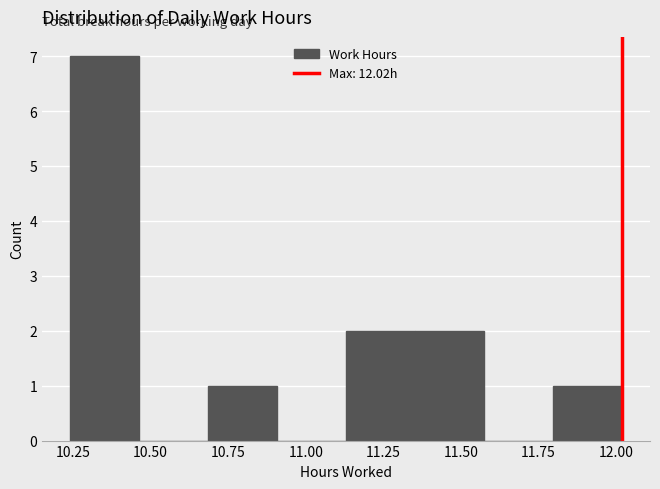

How tall is the bar that spans 11.35 to 11.60 on the x-axis? Neither the bar edges nor the heights are printed on the chart, so give them approximately, as read against the axes.

2